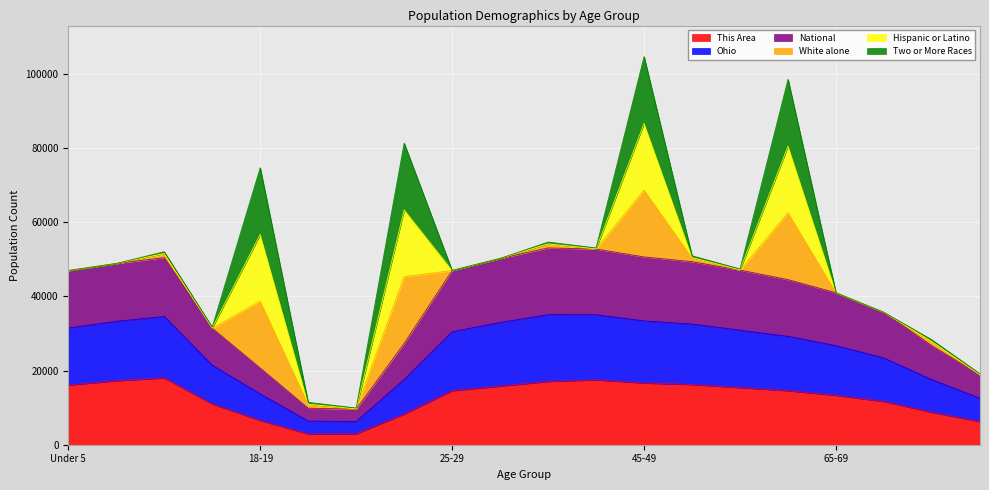

At which category is the sum across all series the highest?

45-49